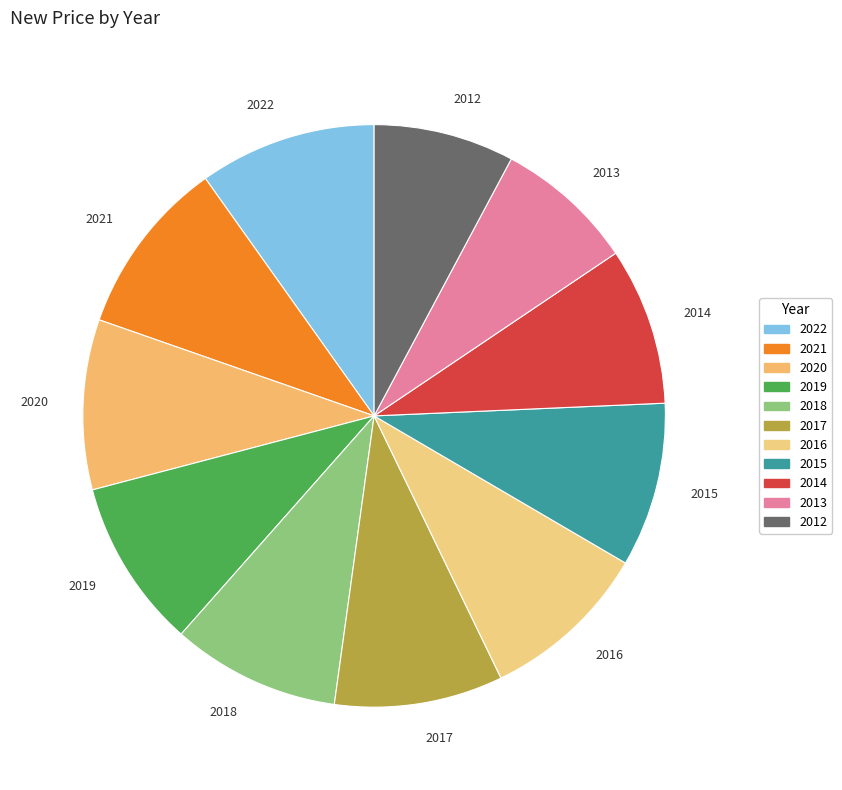

Is 2022 the majority of the pie?

No